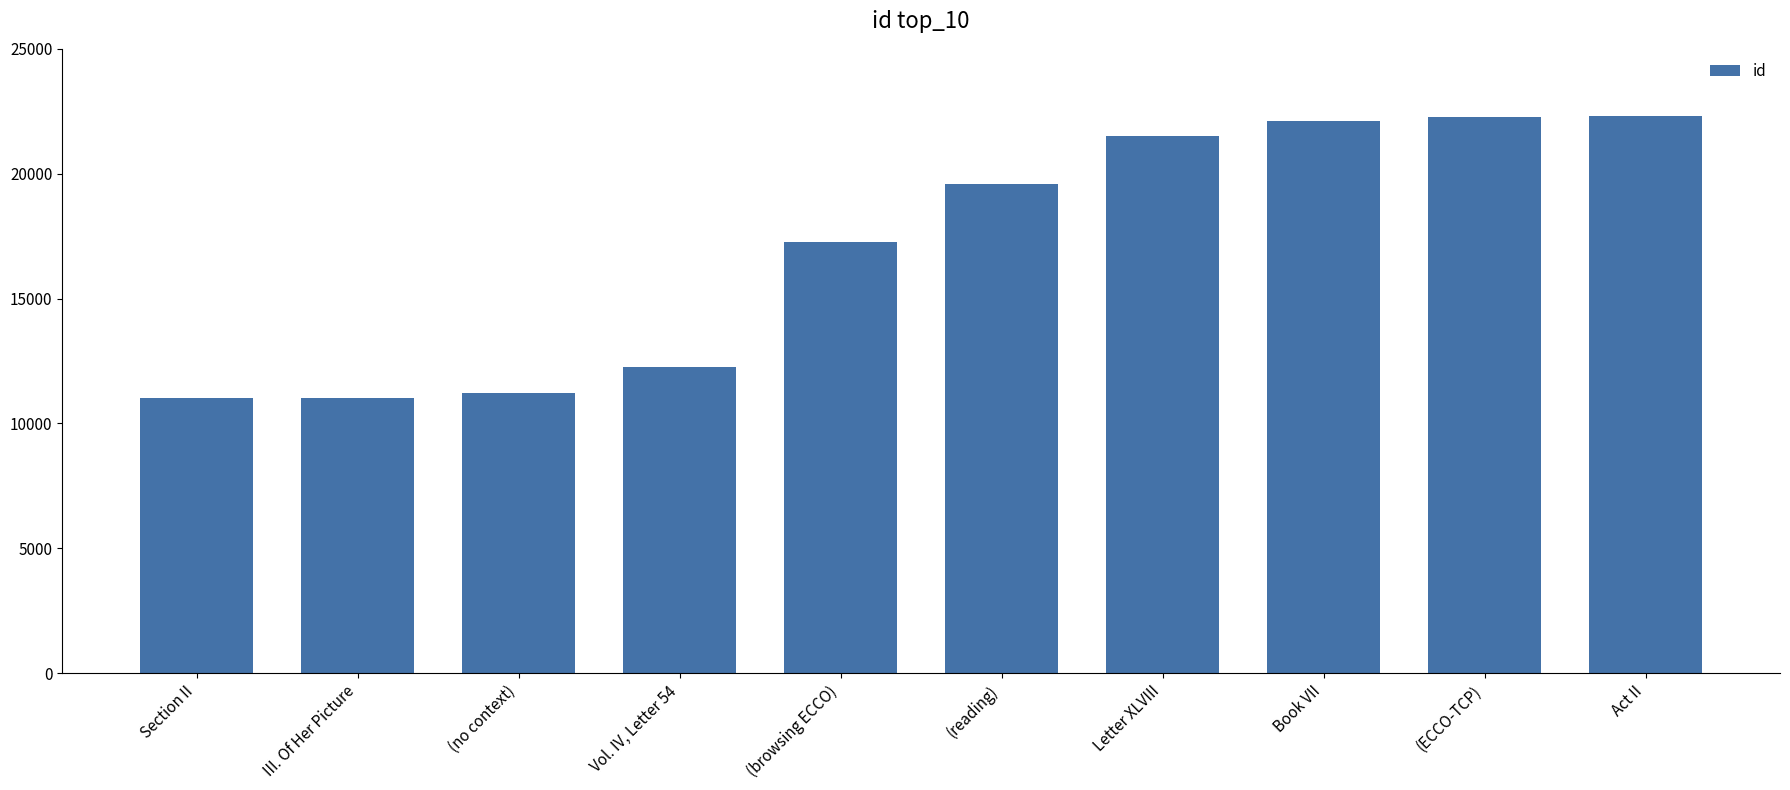

What is the sum of the values at Book VII and Vol. IV, Letter 54?

34383